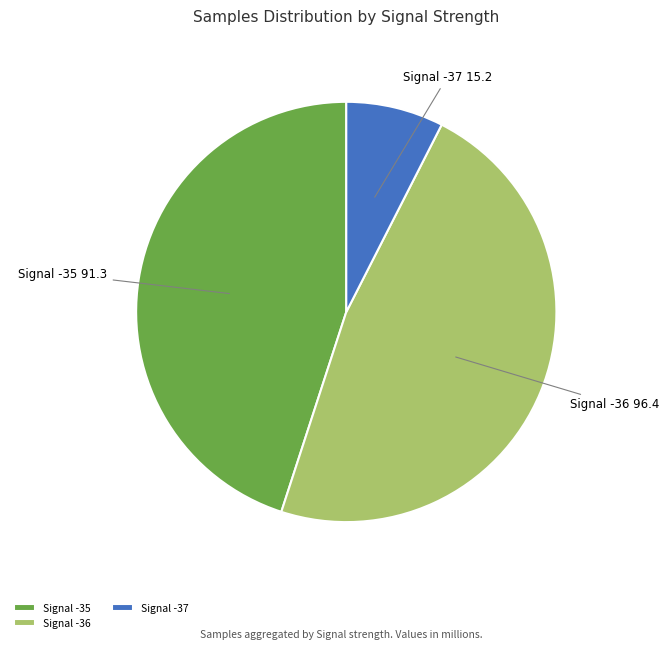

Do Signal -36 and Signal -37 together represent more than half of the pie?

Yes